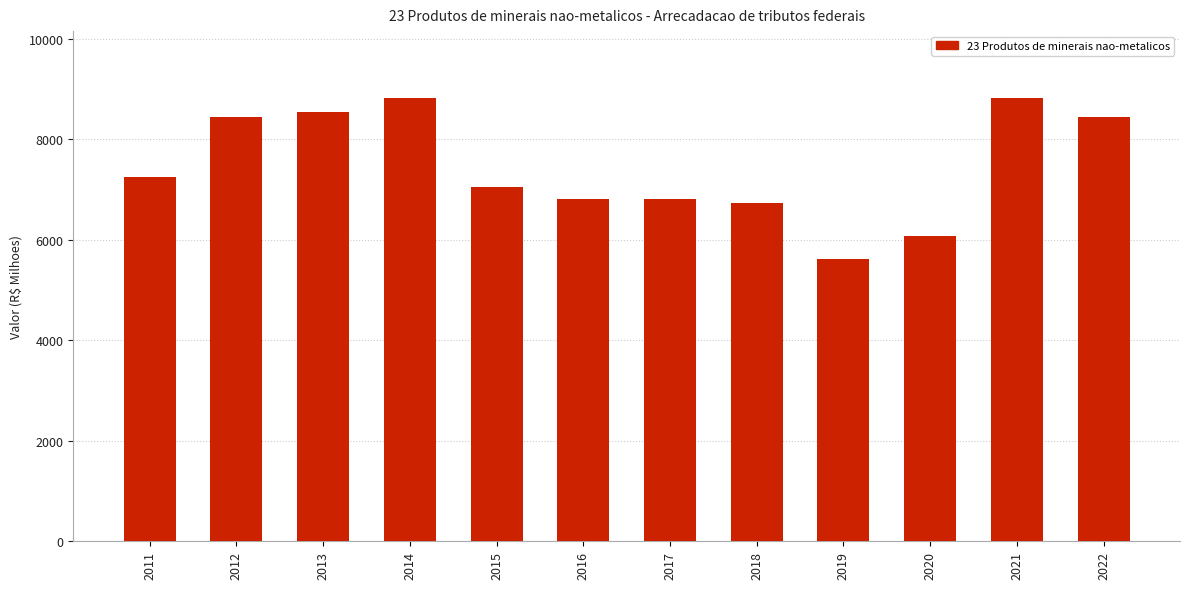

What is the change in value from 2012 to 2020?

-2350.9